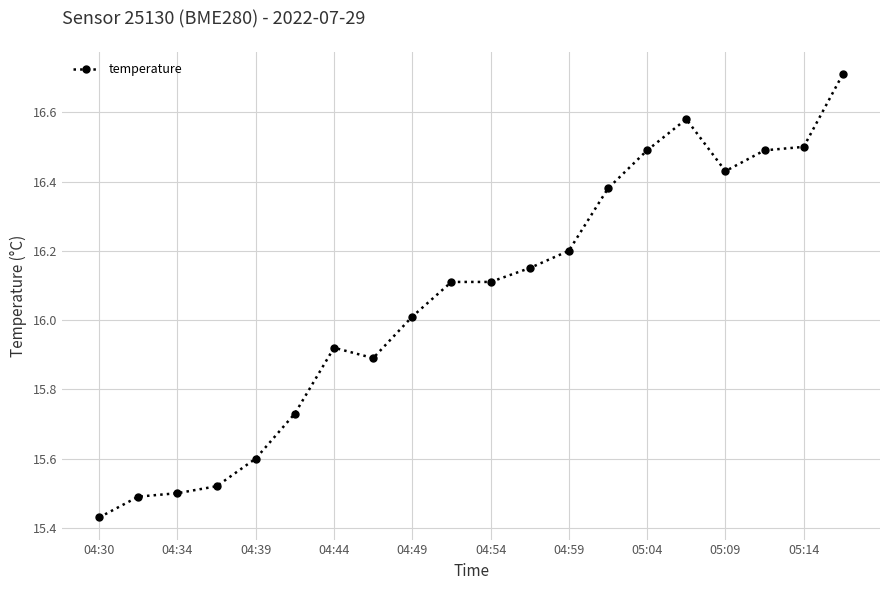

What is the difference between the second highest and second lowest values?

1.1